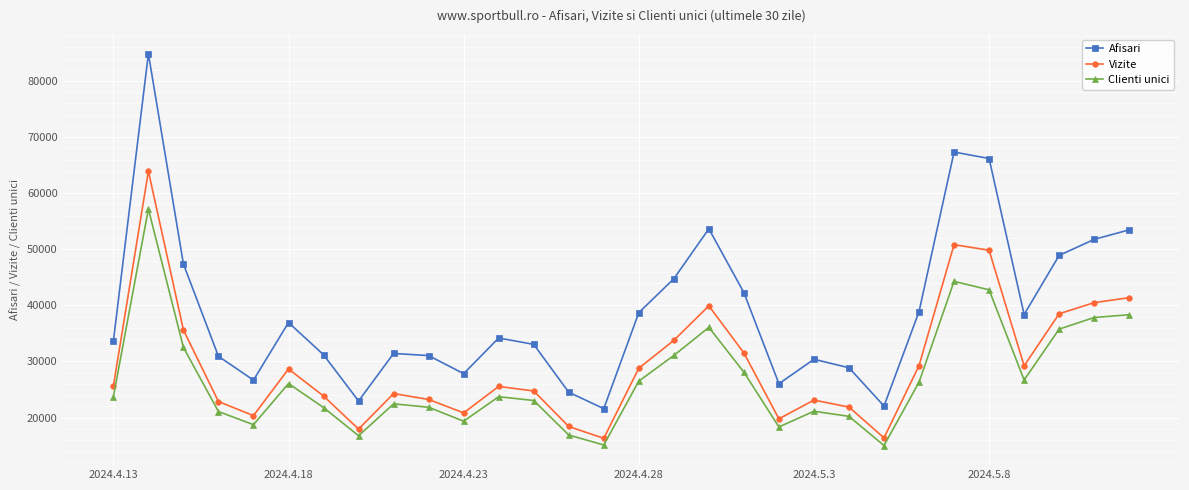

True or false: Clienti unici and Afisari cross at least once.

False